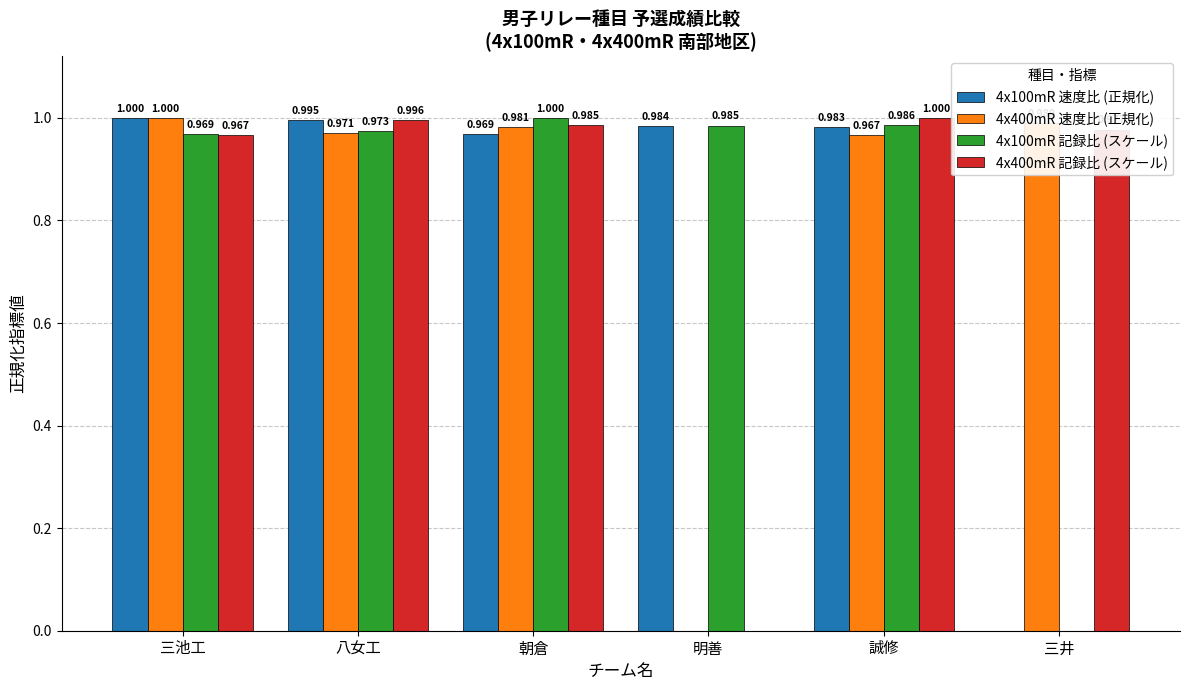

Is the value of 4x100mR 速度比 (正規化) at 朝倉 greater than the value of 4x400mR 記録比 (スケール) at 三井?

No